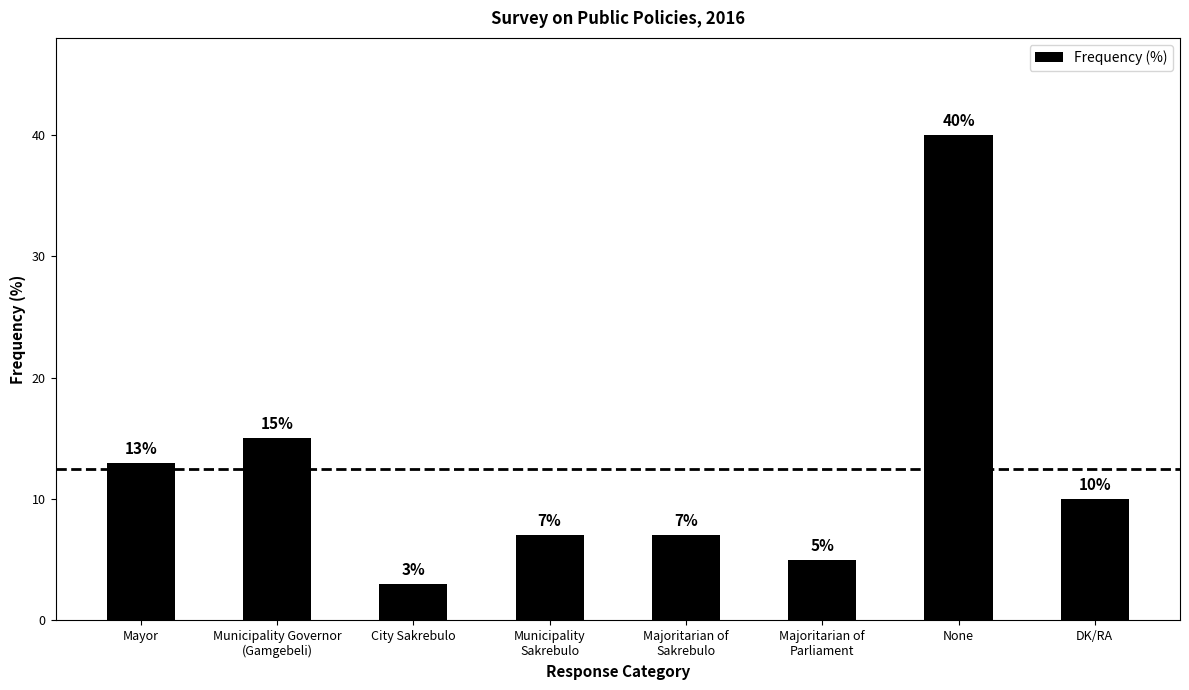

At which label does the data first exceed 10?

Mayor